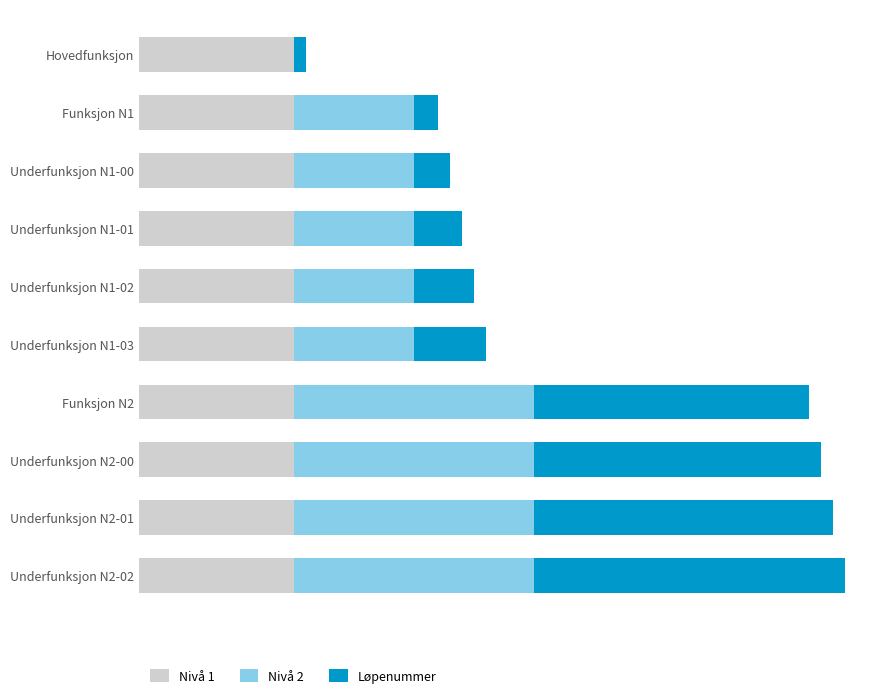

What is the difference between the maximum and second lowest values in the Løpenummer series?

0.2